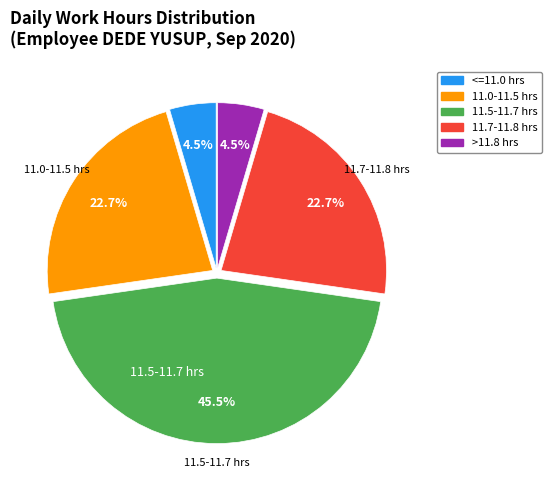

Is there a majority slice in this chart?

No